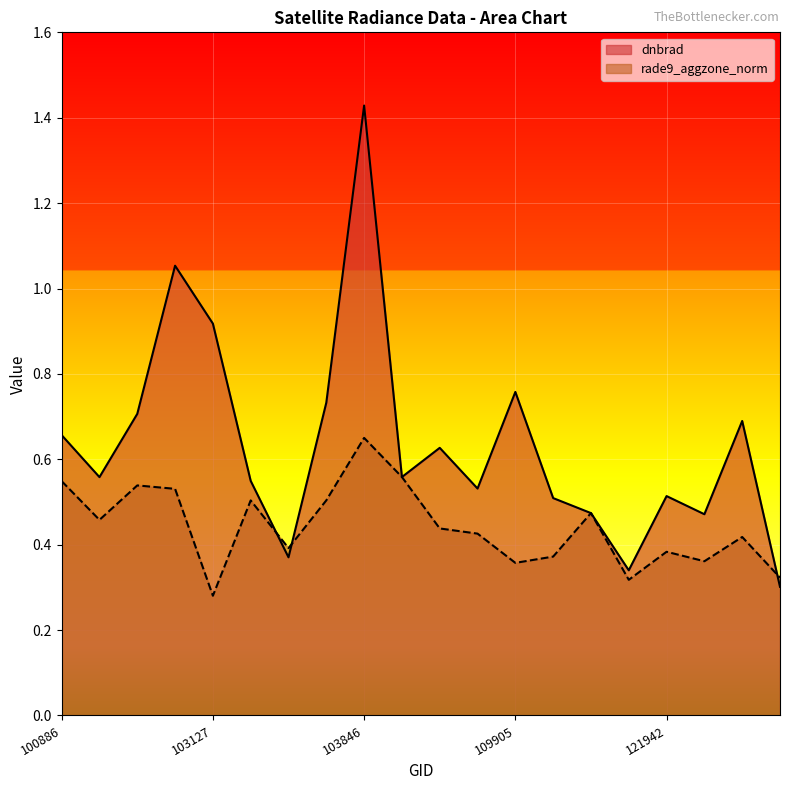

Between 103119 and 103364, which series saw the biggest shift?

dnbrad